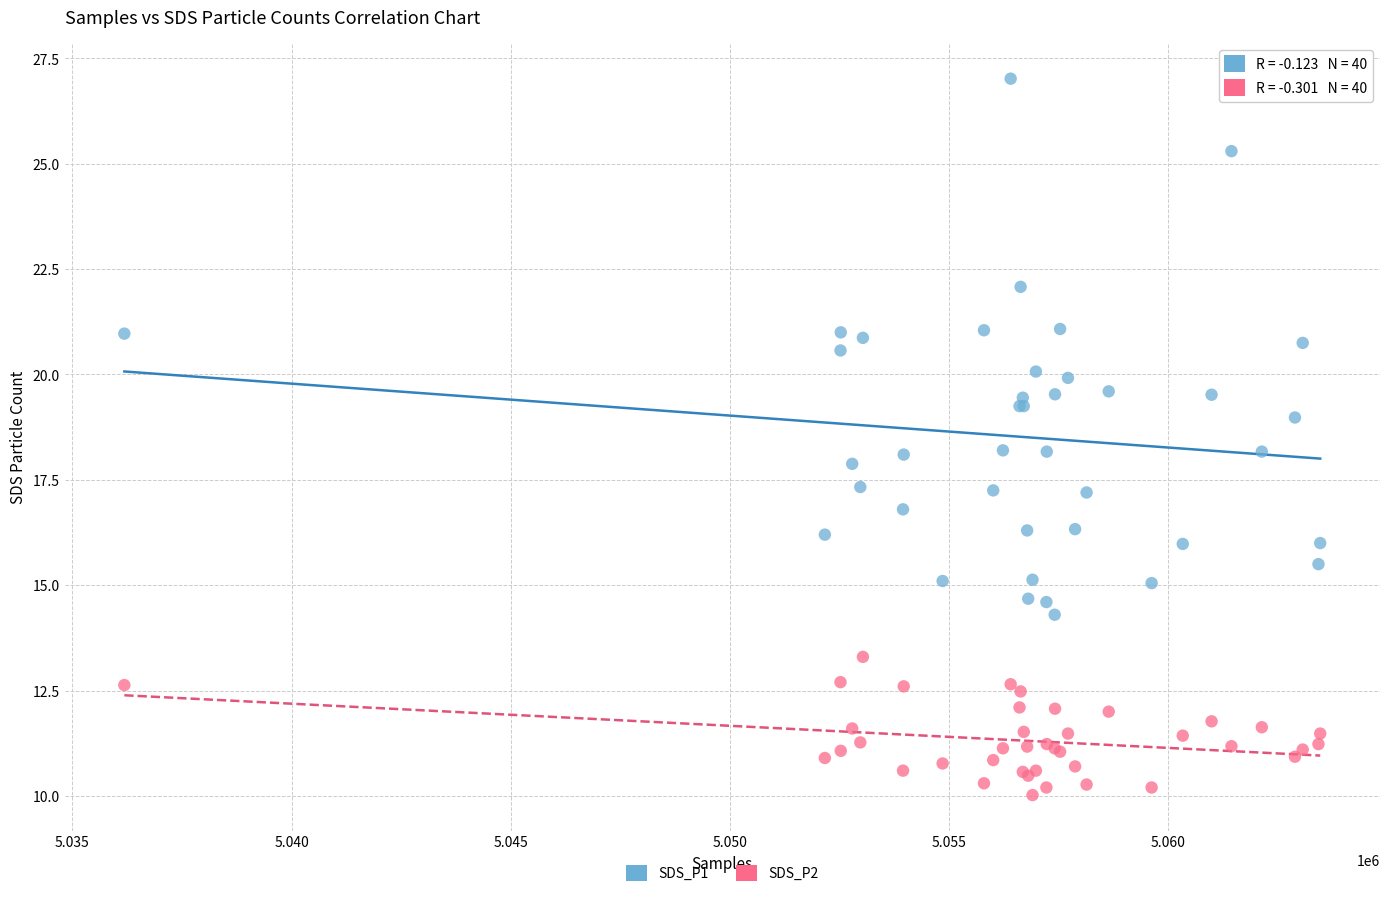

Which series contains the lowest Y value?

SDS_P2